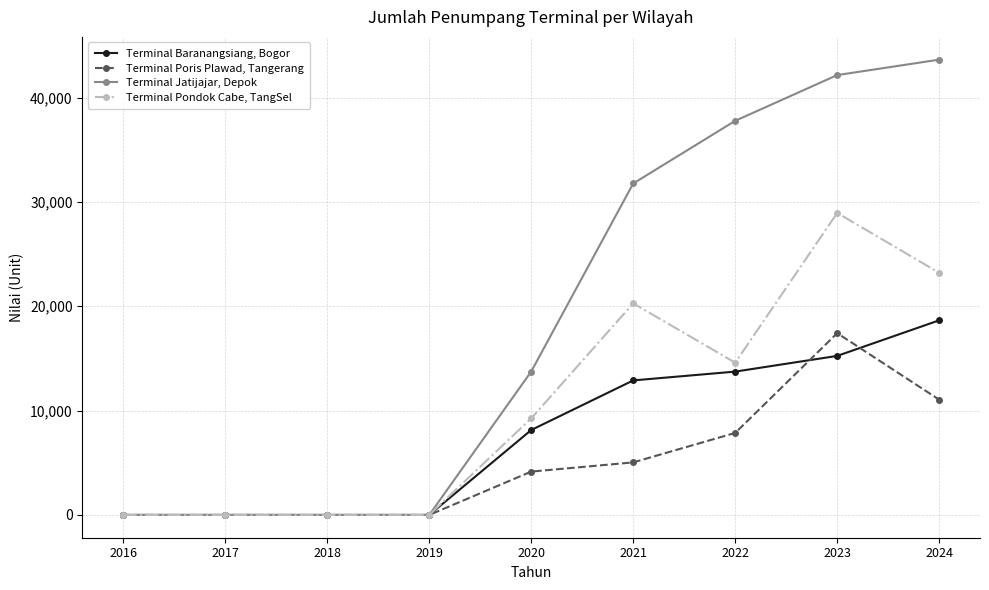

Rank the series by their average value, from highest to lowest.

Terminal Jatijajar, Depok, Terminal Pondok Cabe, TangSel, Terminal Baranangsiang, Bogor, Terminal Poris Plawad, Tangerang